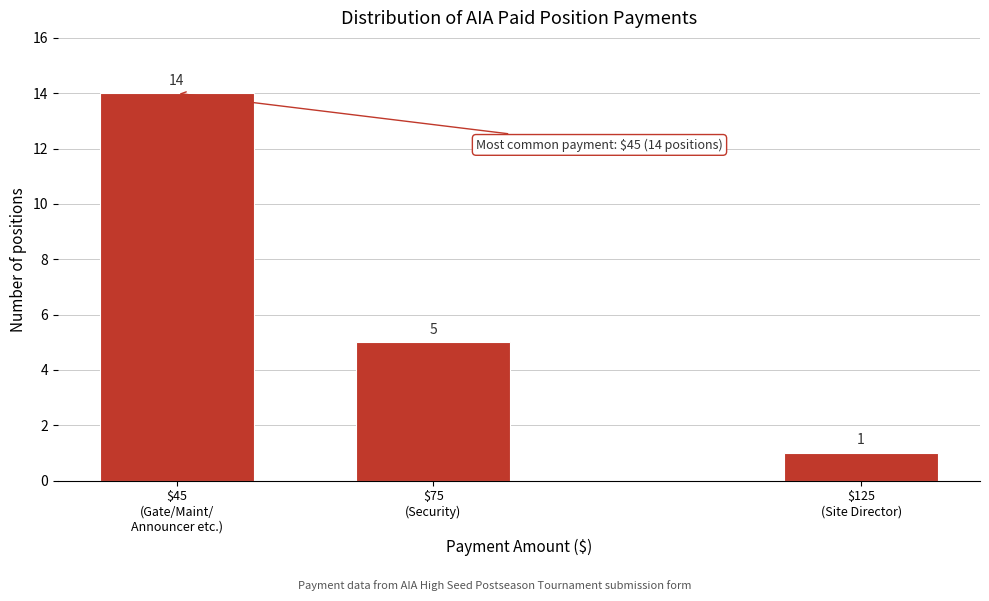

Reading left to right, extract all data points from this chart.

14	5	1